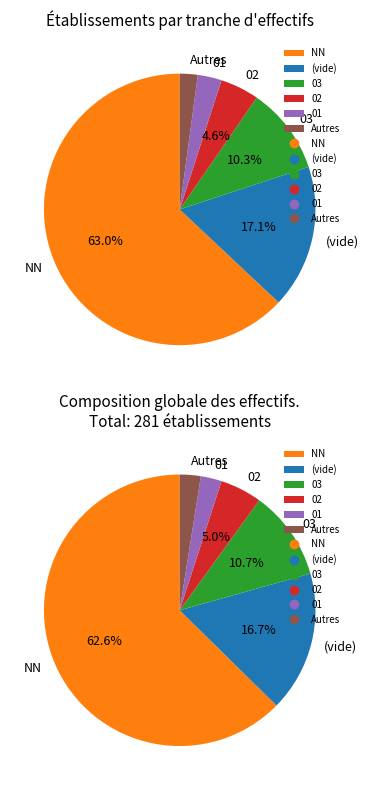

How many segments does this pie chart have?

6